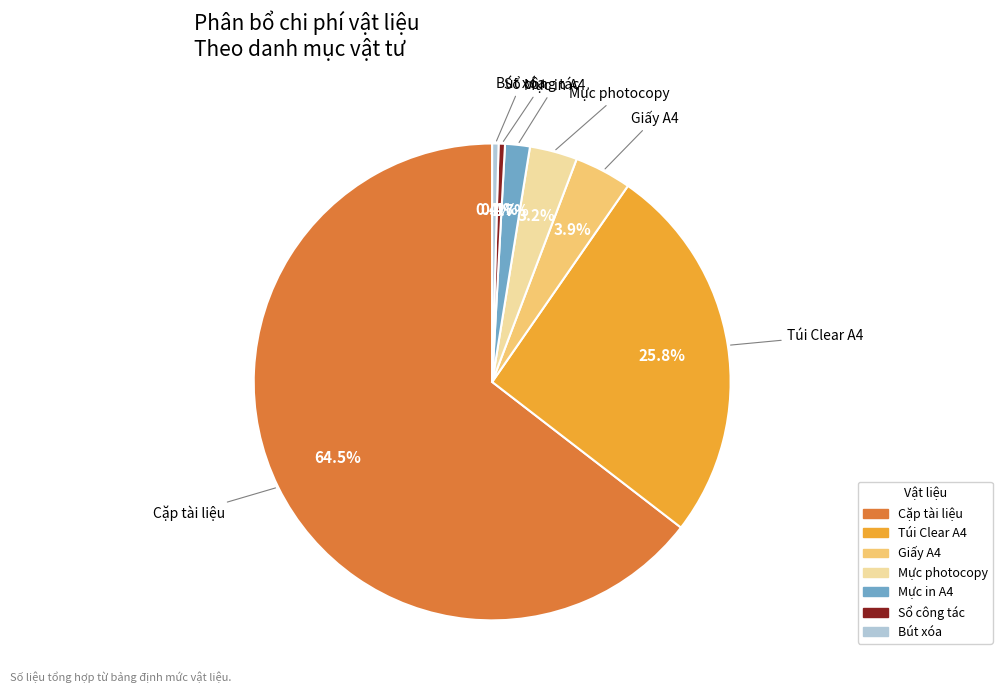

Is there a majority slice in this chart?

Yes